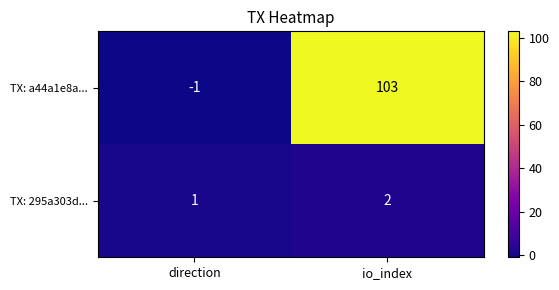

Reading left to right, extract all data points from this chart.

TX: a44a1e8a...: -1	103
TX: 295a303d...: 1	2